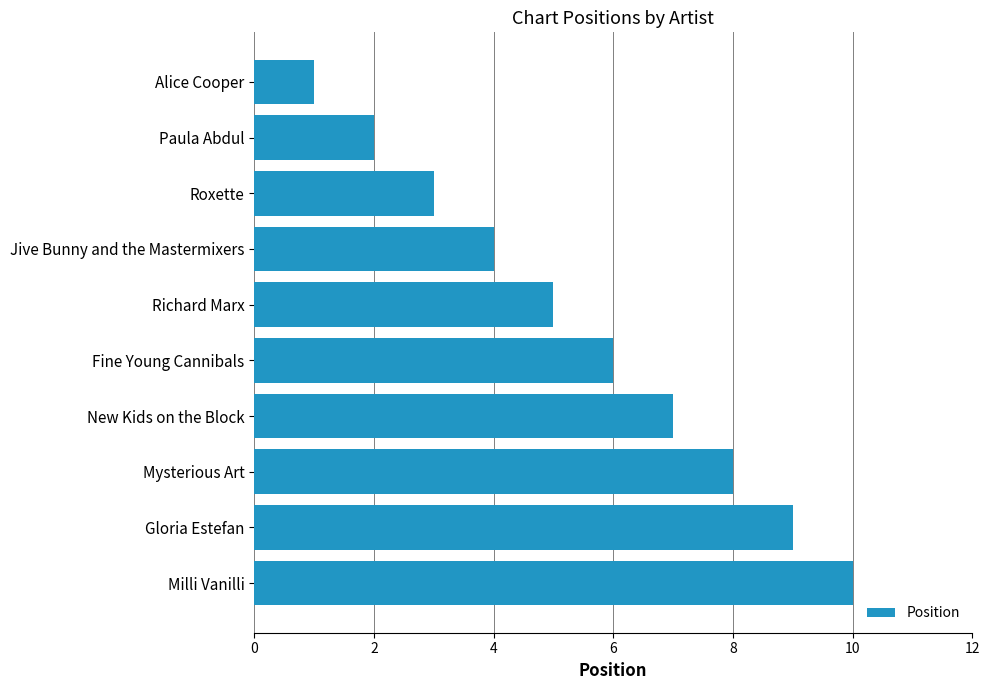

Where is the data nearest to the value 5?

Richard Marx